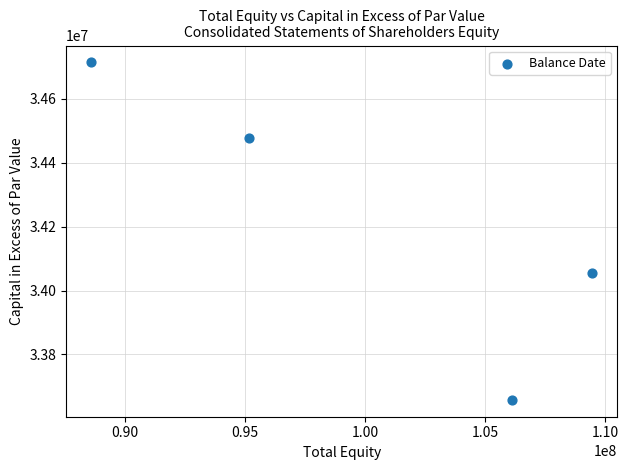

What is the average Y value?

34225634